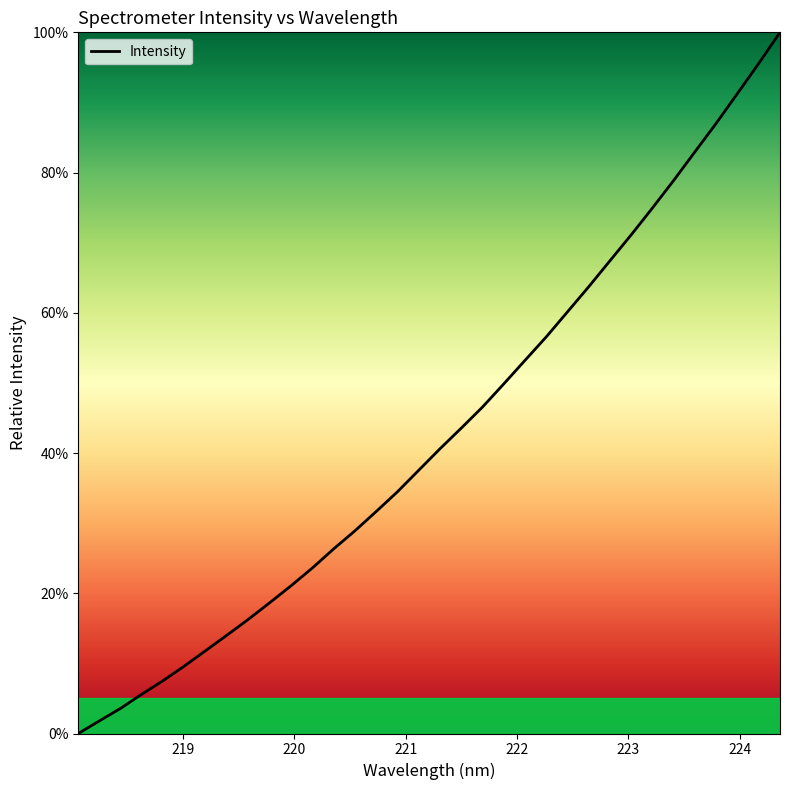

What is the maximum value shown in the chart?

100.0